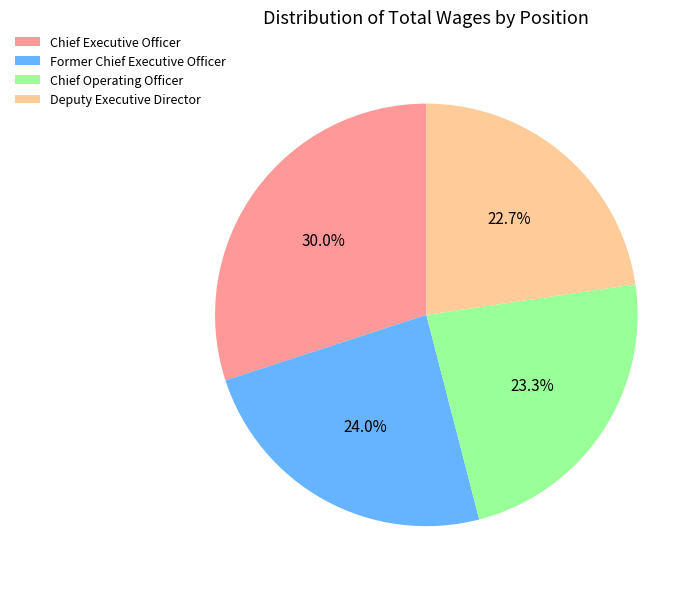

What percentage is the Former Chief Executive Officer slice, to the nearest percent?

24%